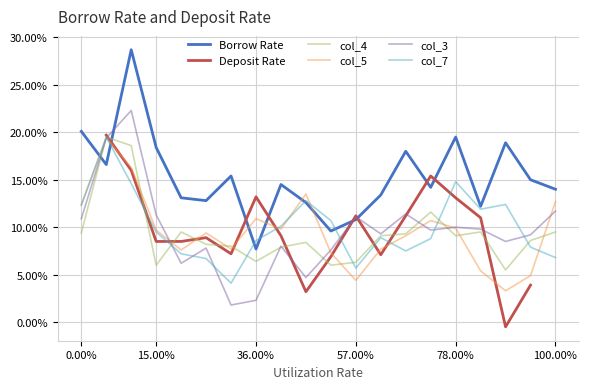

What is the highest value of the col_5 series?

19.4